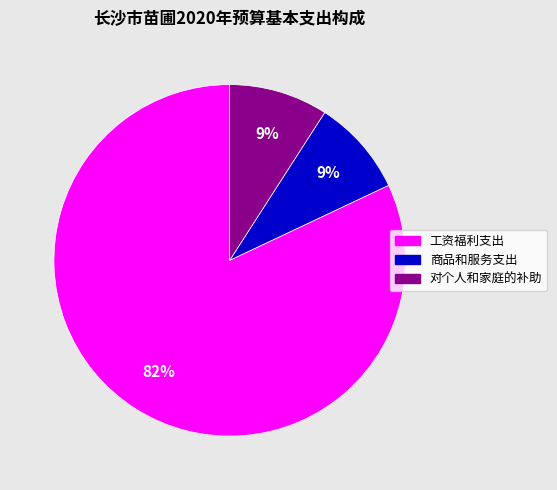

Is there a majority slice in this chart?

Yes